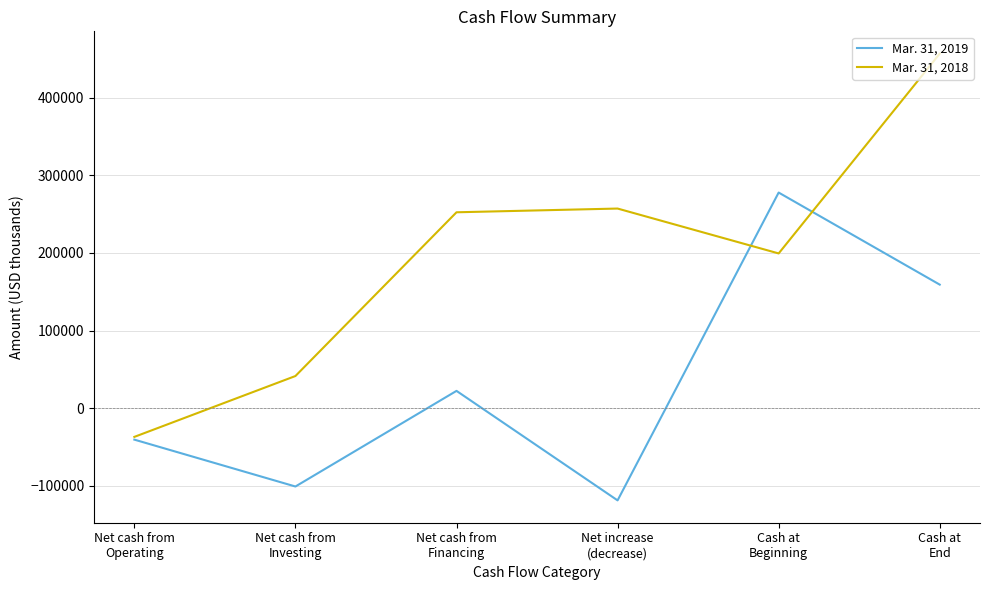

What is the minimum value shown in the chart?

-118521